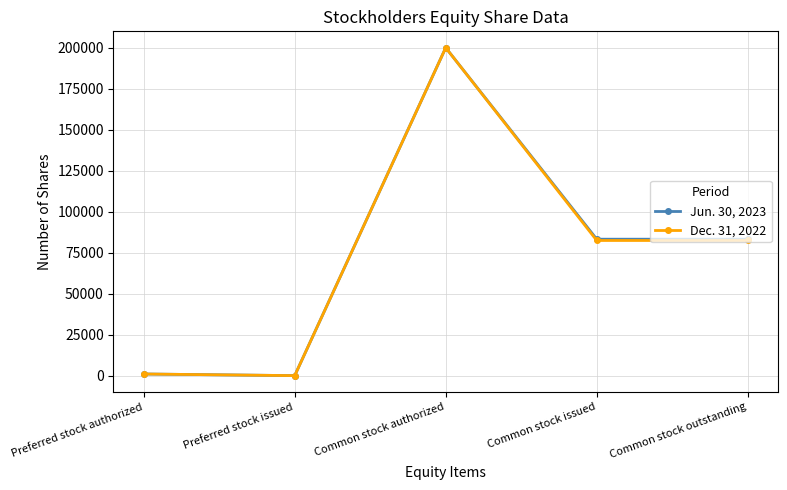

At which category does Jun. 30, 2023 reach its first local peak?

Common stock authorized